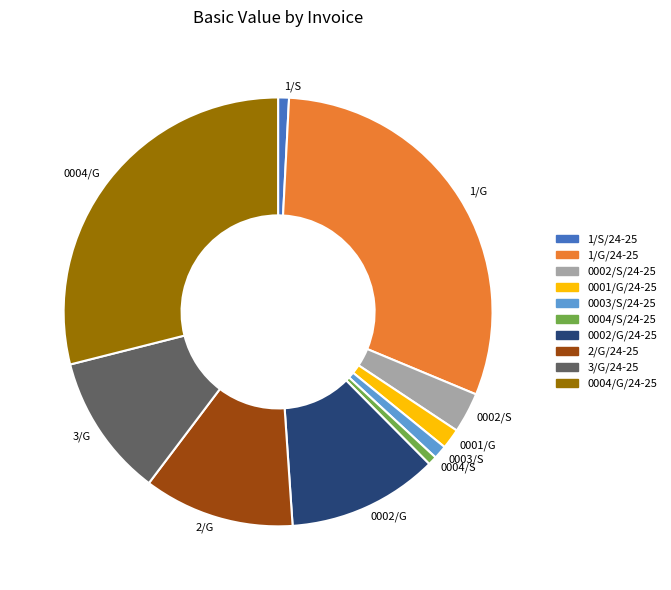

Does any single category account for the majority?

No